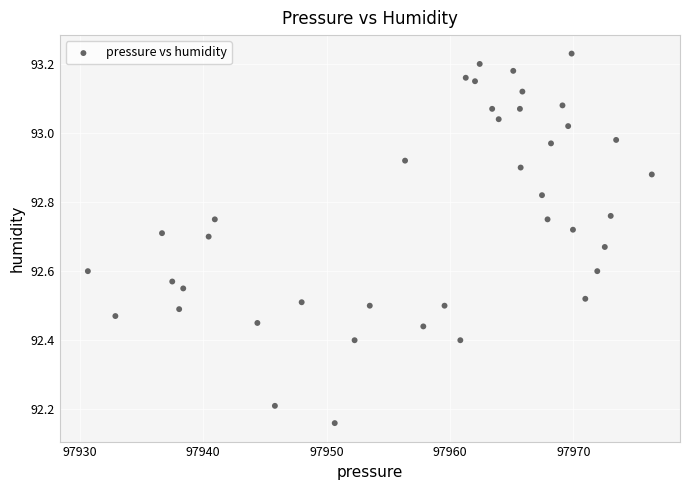

What is the range of Y values (max minus min)?

1.1